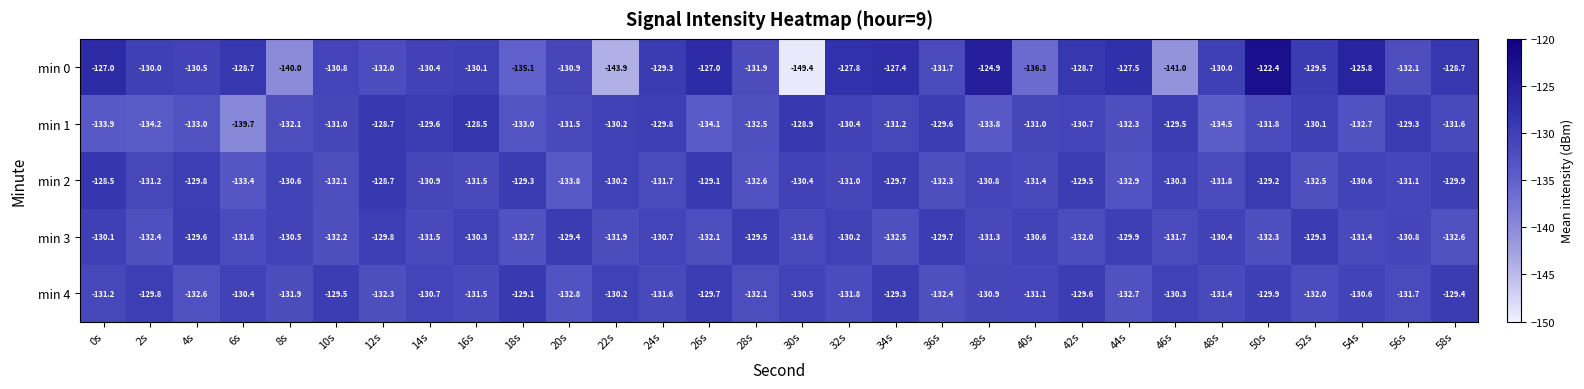

Is it true that min 4 equals -29.4 at 0s?

False